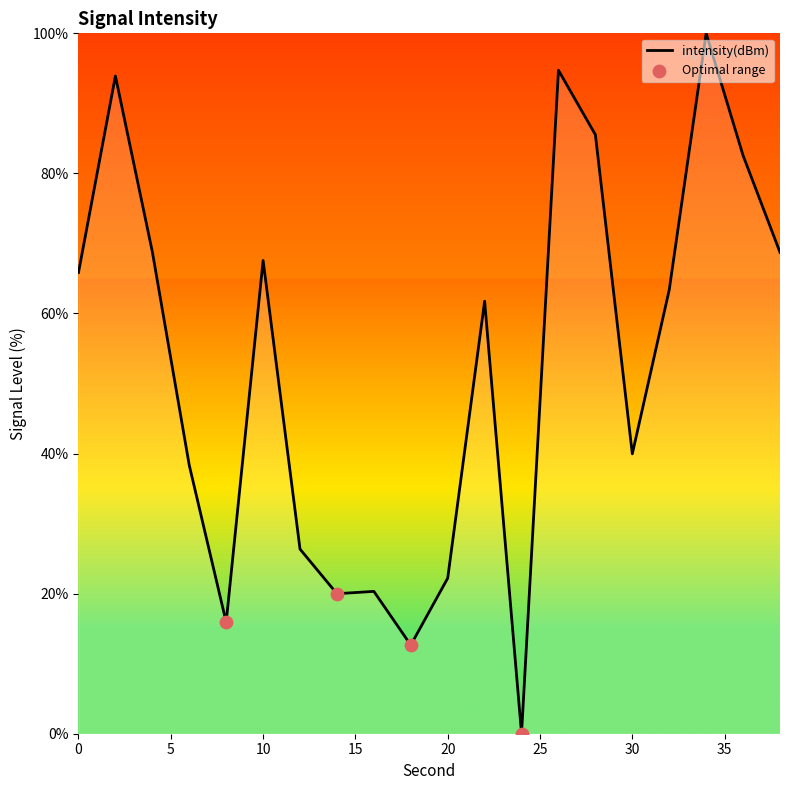

What is the greatest value displayed?

100.0